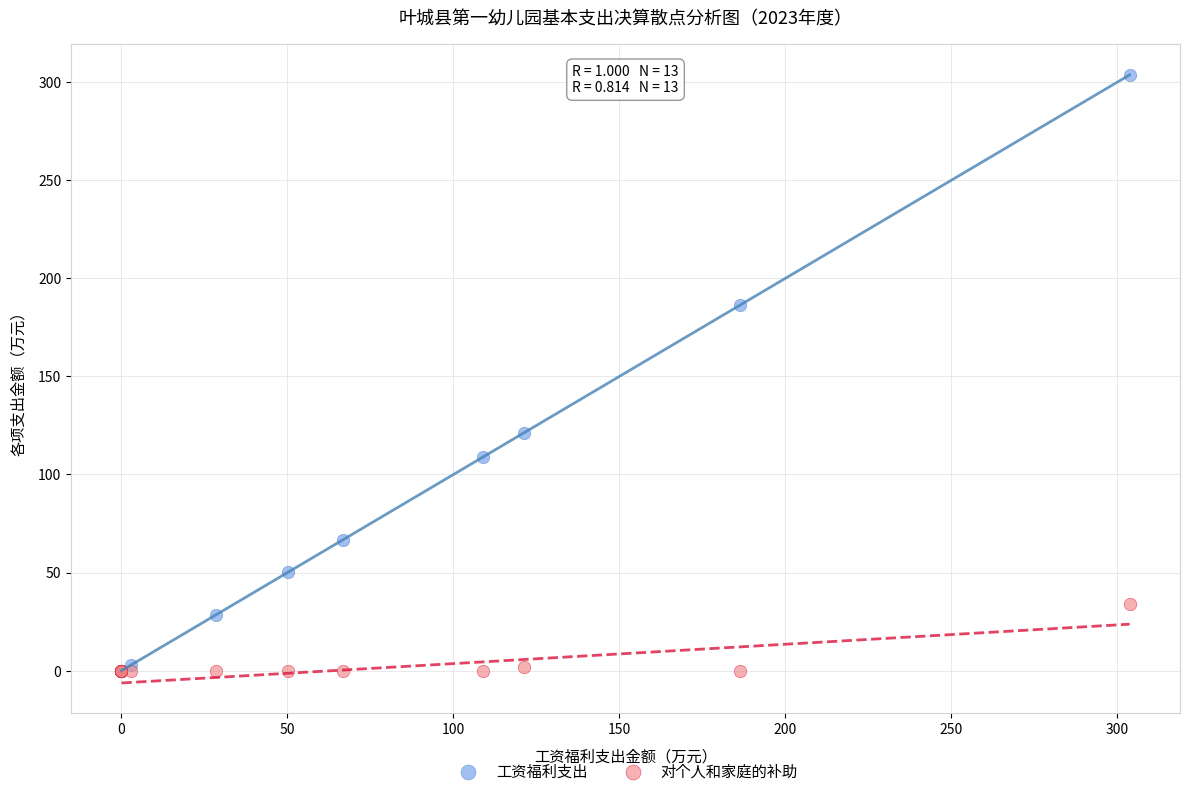

Across all series, what Y value is closest to 151?

121.3